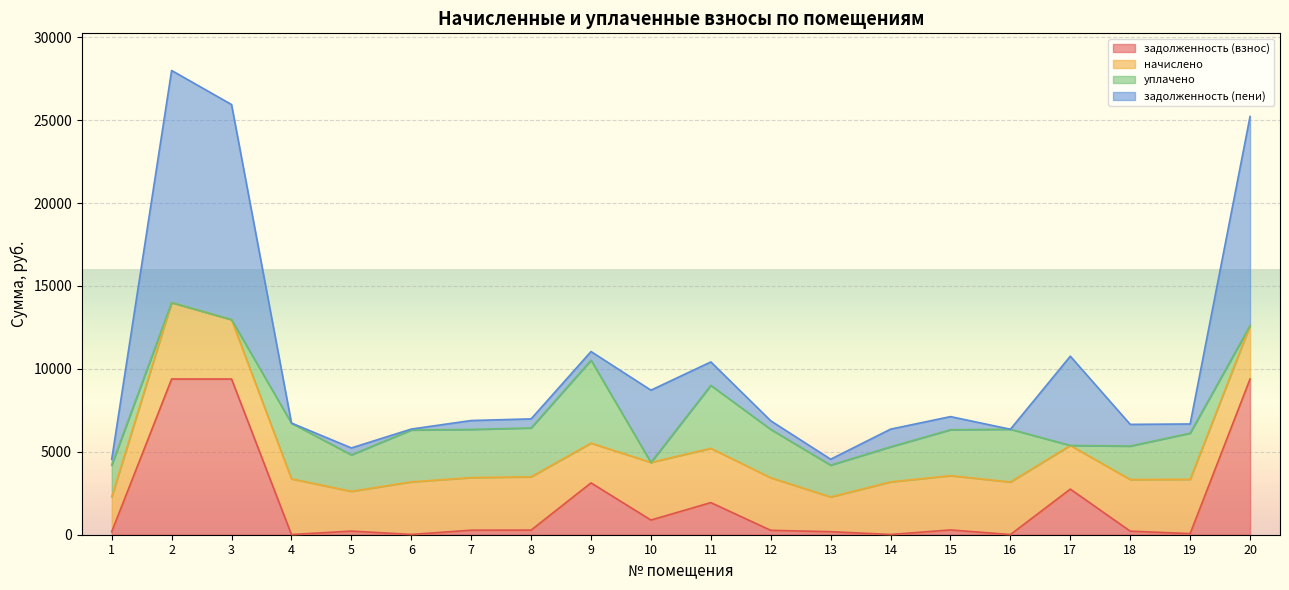

How many interior local valleys does the задолженность (взнос) series have?

6